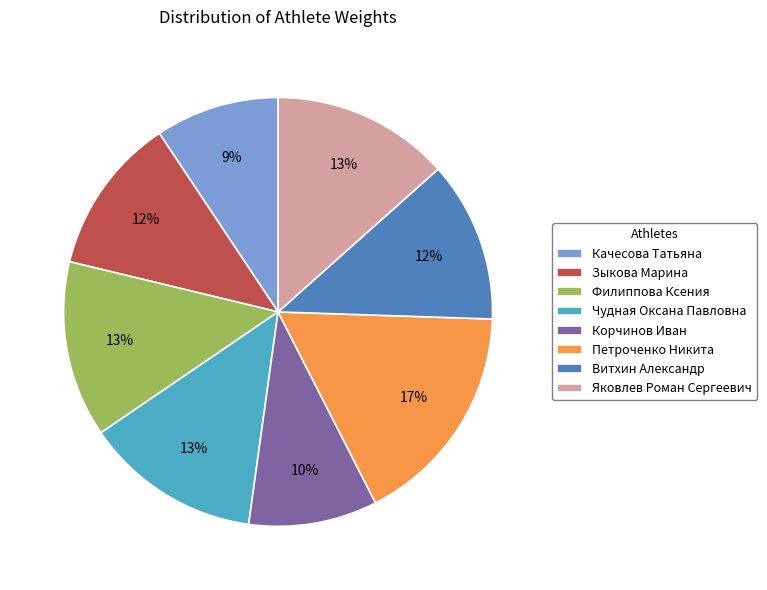

Is there a majority slice in this chart?

No